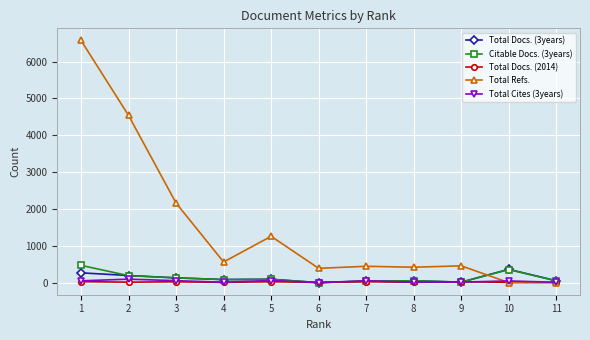

What is the greatest value displayed?

6573